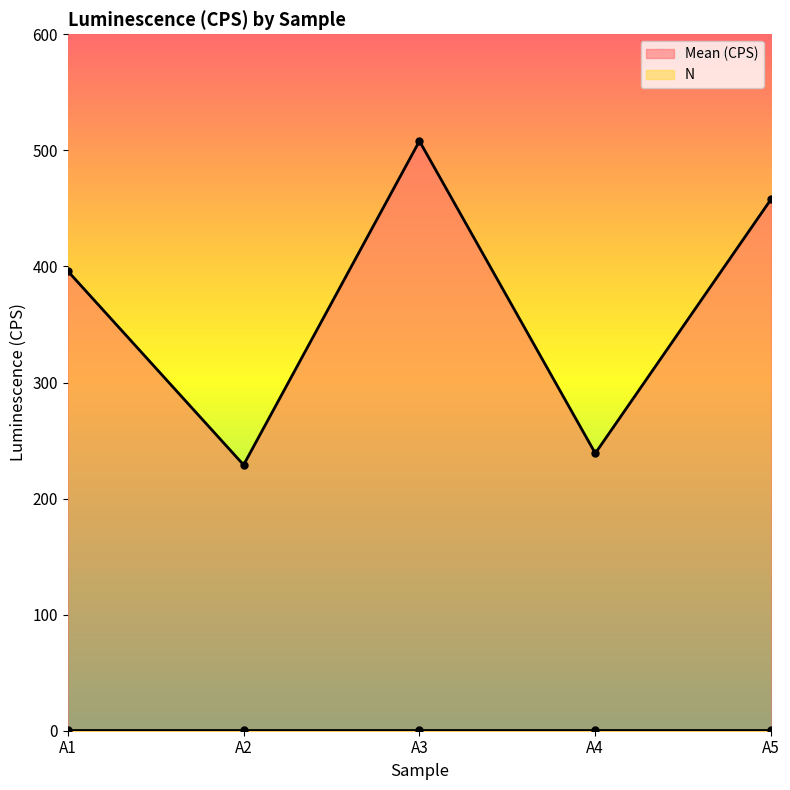

Where does the data first go above 396?

A3